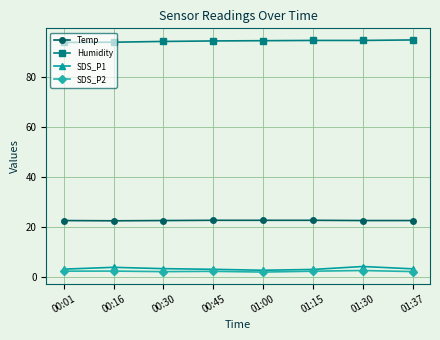

What is the difference between the highest and lowest values at 01:30?

92.0